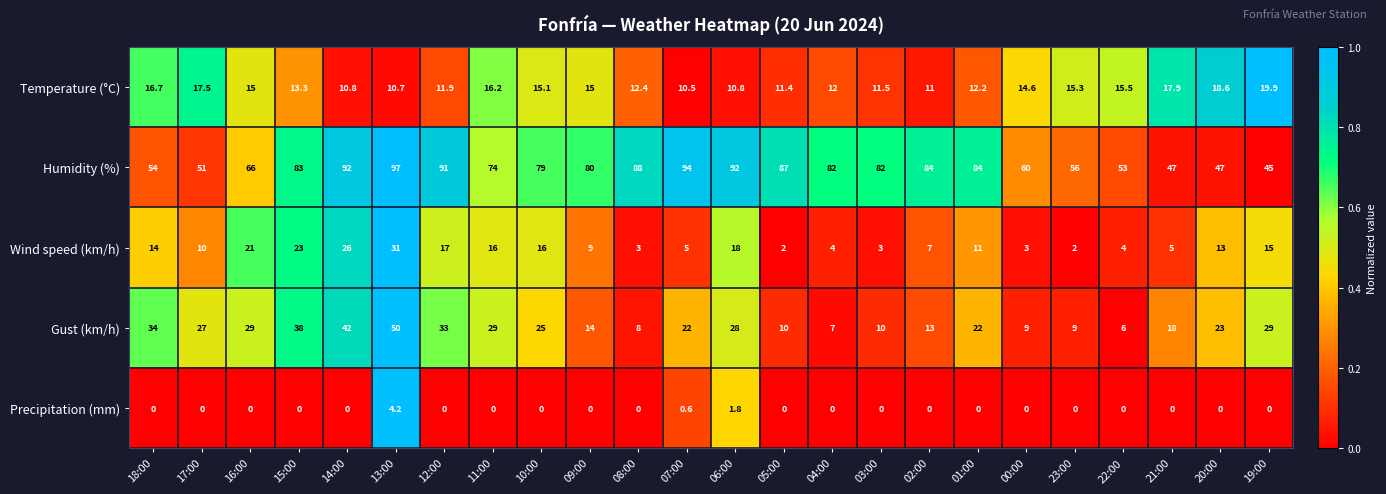

What is the greatest value displayed?

97.0